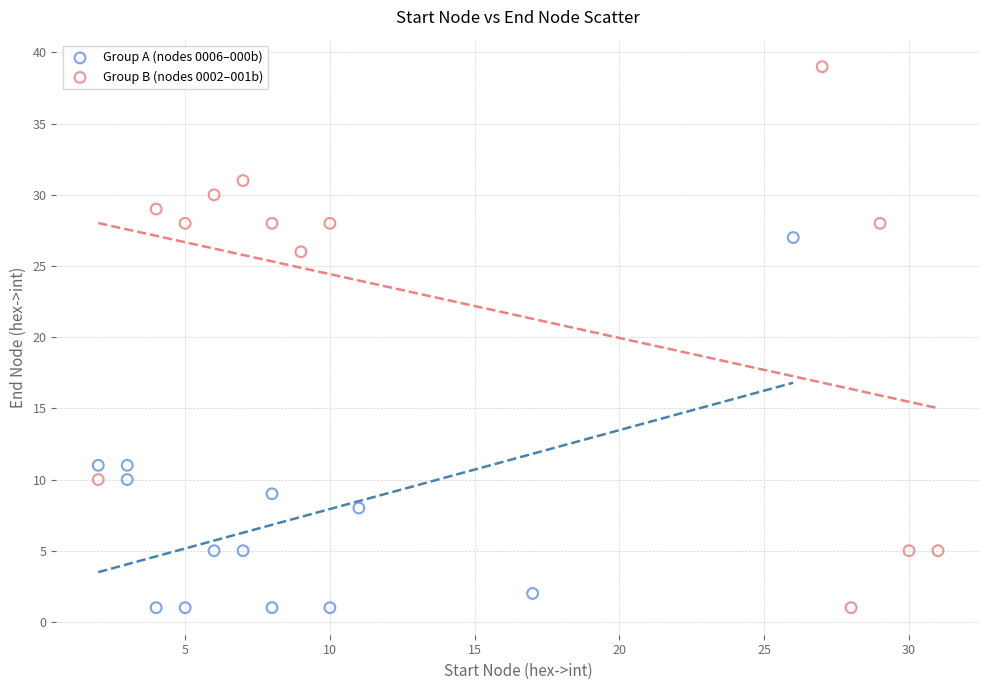

Which series has the largest Y range (max minus min)?

Group B (nodes 0002–001b)